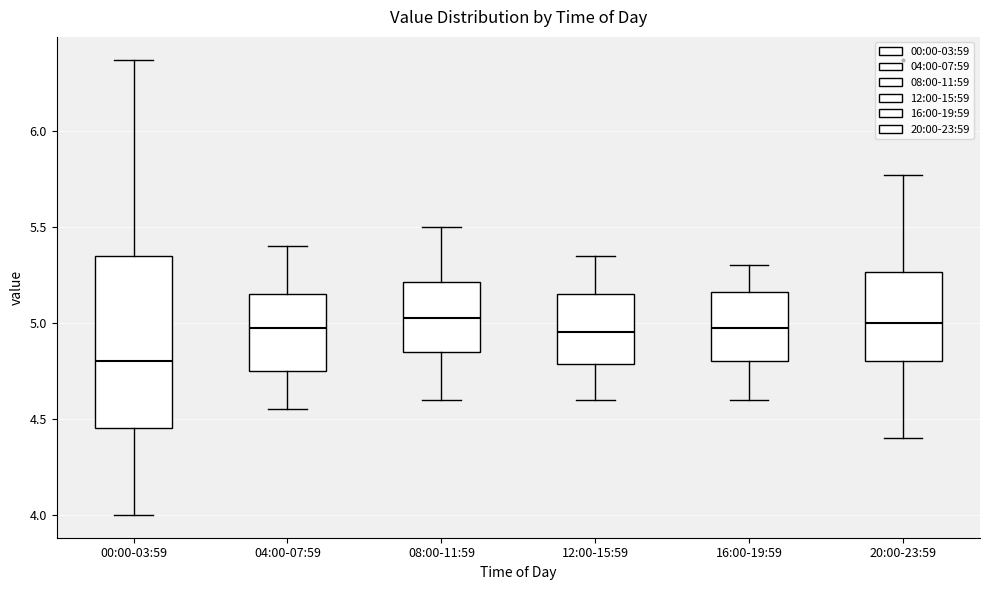

Which box is the tallest, from its lower edge to its upper edge?

00:00-03:59